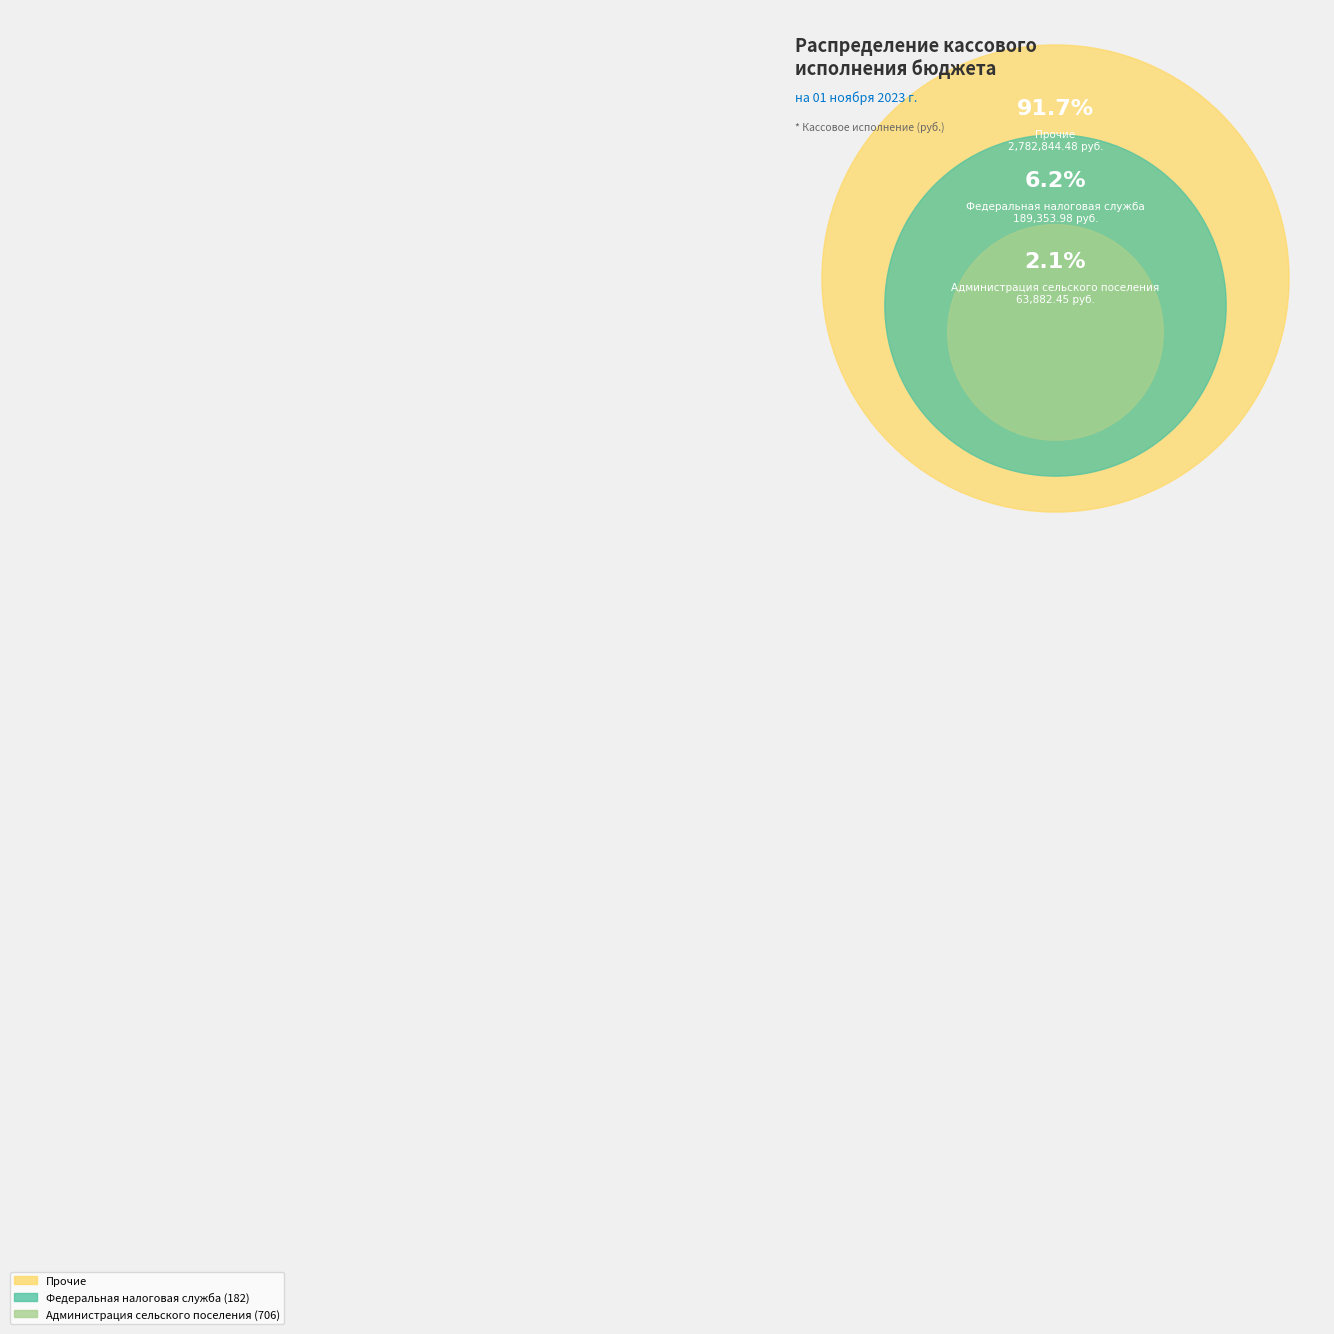

Count the number of slices in the pie.

3